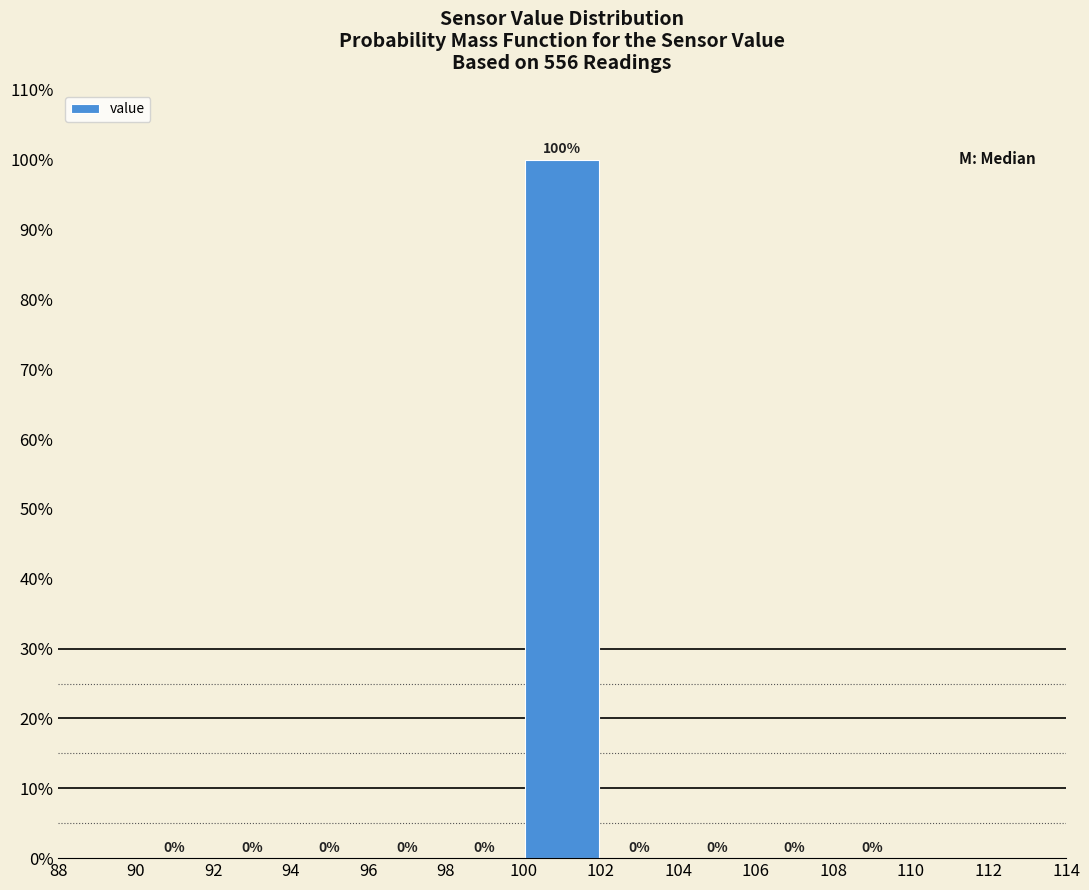

Reading left to right, transcribe this chart: for each bar, give the range it covers on the x-axis and its height.

90 to 92: 0
92 to 94: 0
94 to 96: 0
96 to 98: 0
98 to 100: 0
100 to 102: 100
102 to 104: 0
104 to 106: 0
106 to 108: 0
108 to 110: 0